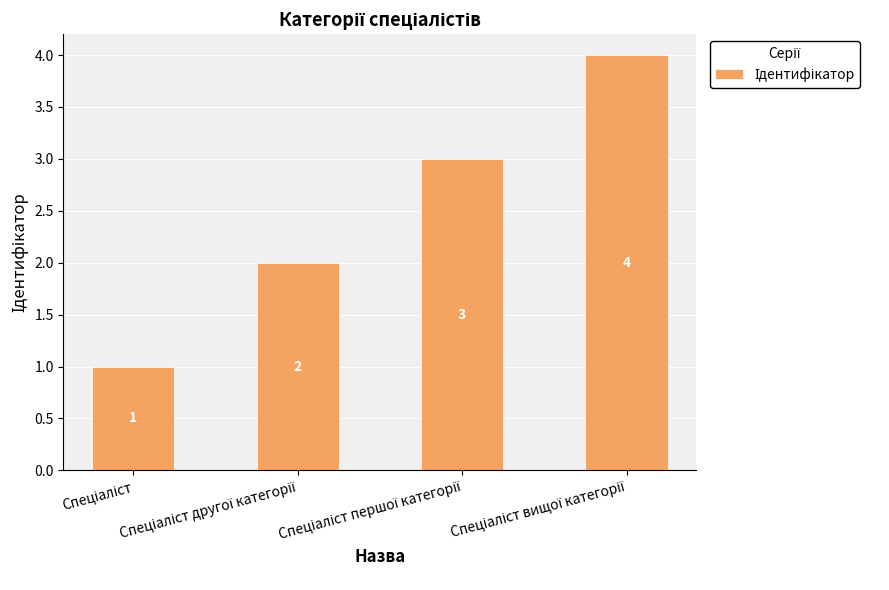

How many values are between 2 and 4?

3